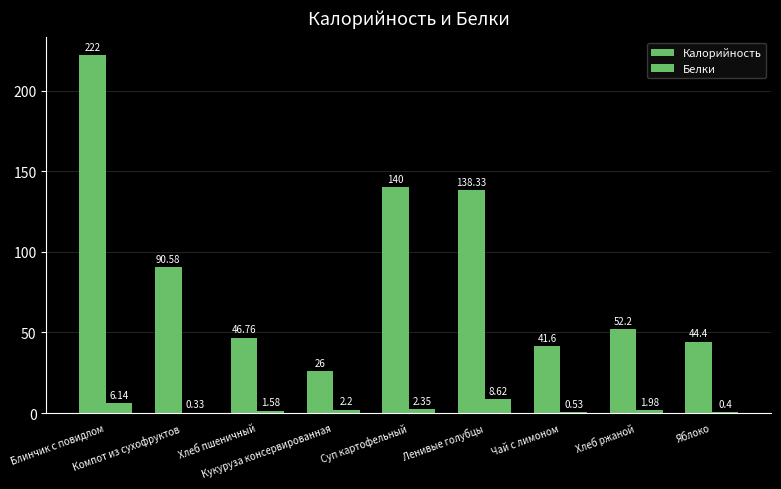

What is the maximum value for Калорийность?

222.0